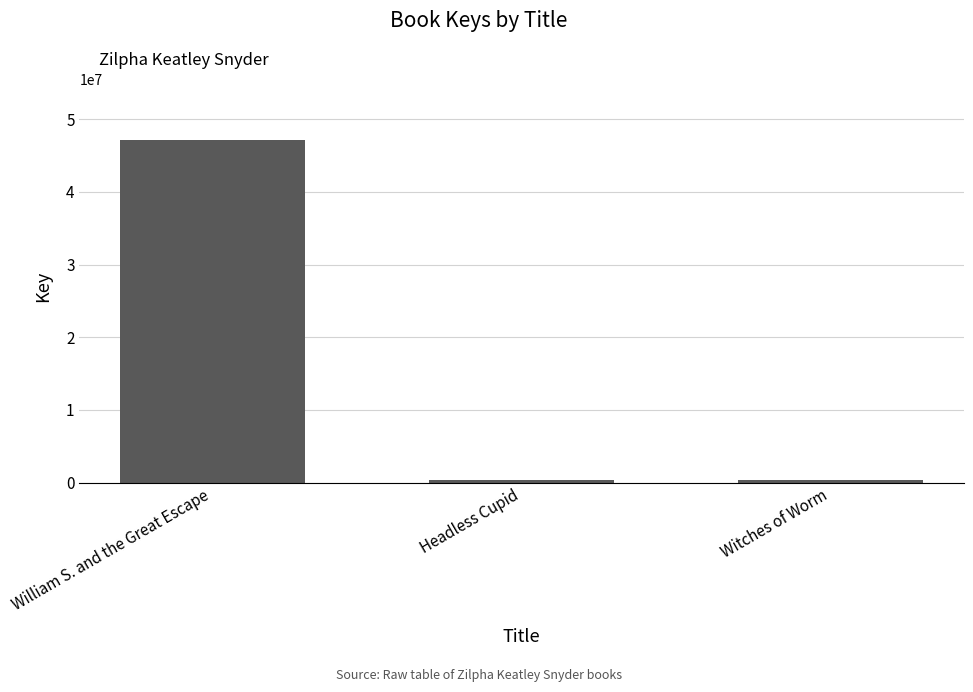

Is it true that the value at William S. and the Great Escape is 47074360?

True